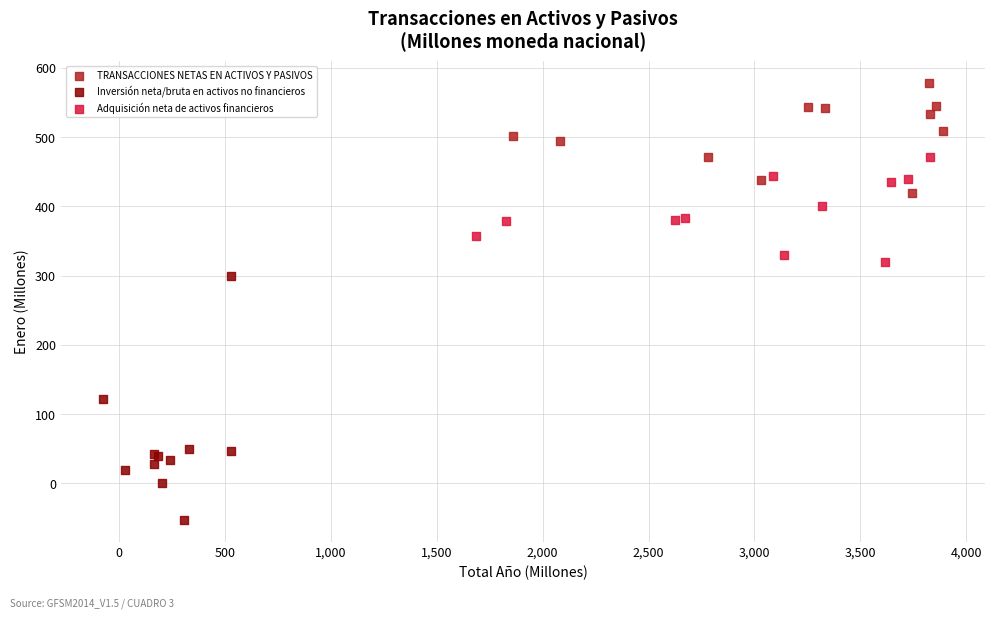

Which series contains the highest Y value?

TRANSACCIONES NETAS EN ACTIVOS Y PASIVOS